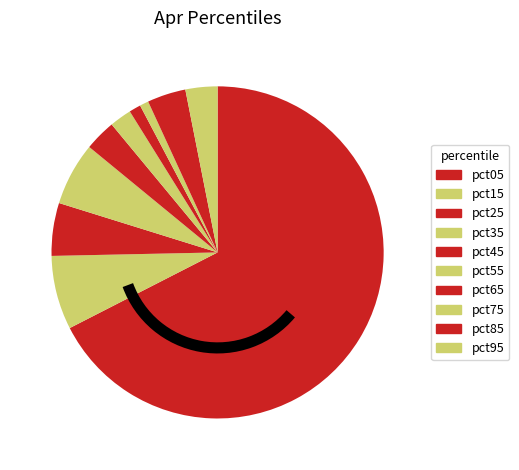

Count the number of slices in the pie.

10